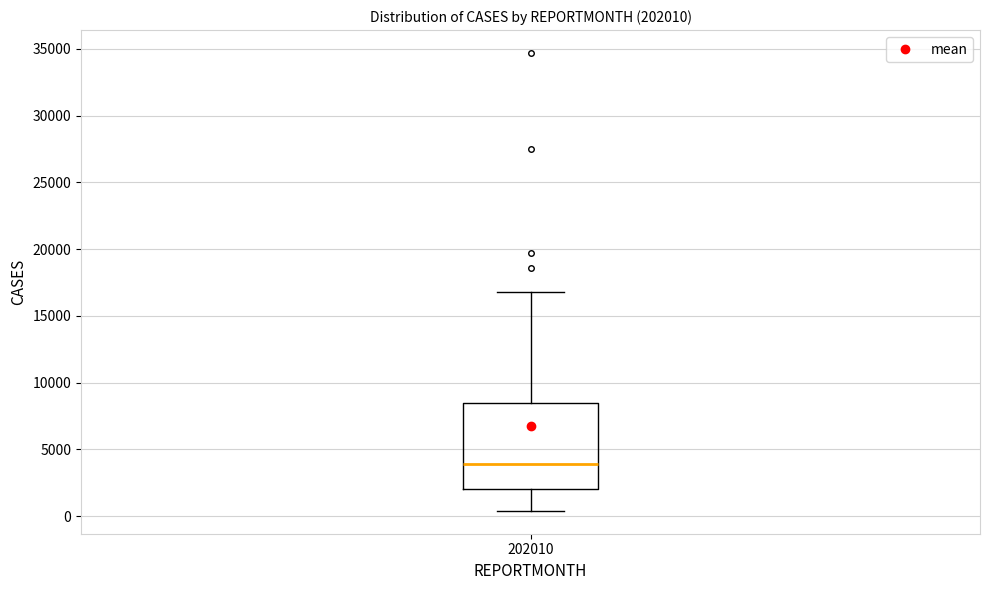

Transcribe this box plot: give where the median line is, the range the box spans, and where the two whiskers end, as read against the y-axis. The values are not printed on the chart, so give them approximately, as read against the axis.

median 4000, box 2000 to 8500, whiskers 500 to 17000